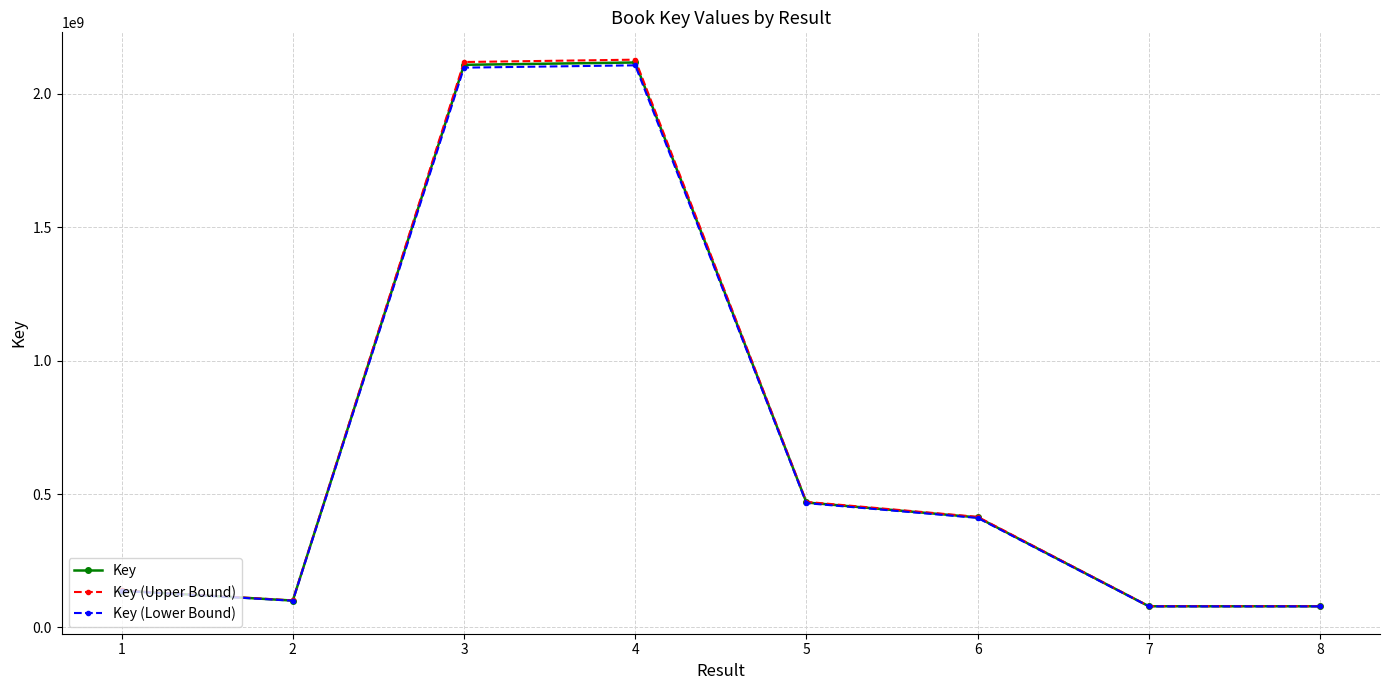

Which series has the largest range (max minus min)?

Key (Upper Bound)